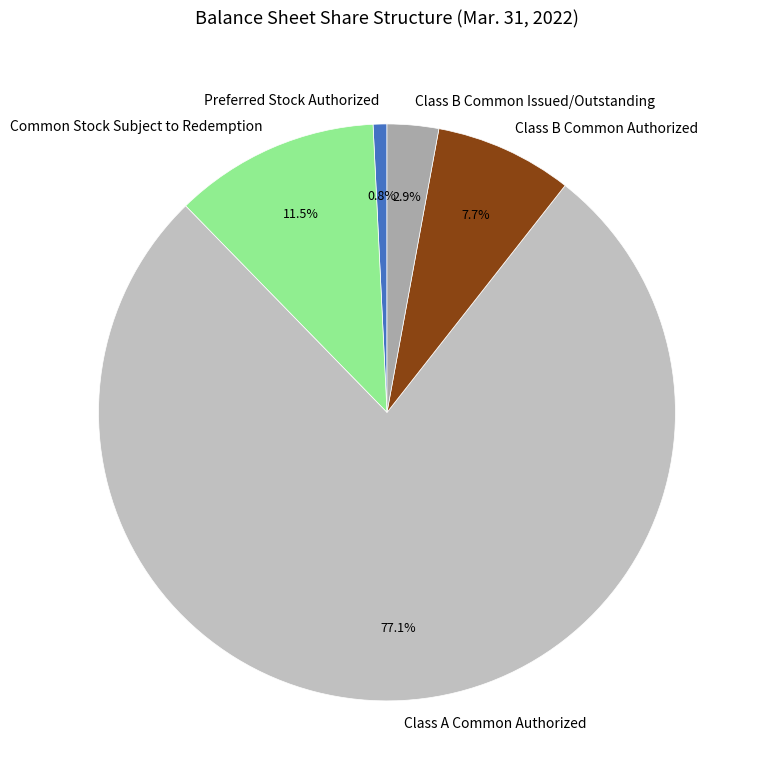

Rank the categories by value from lowest to highest.

Preferred Stock Authorized, Class B Common Issued/Outstanding, Class B Common Authorized, Common Stock Subject to Redemption, Class A Common Authorized